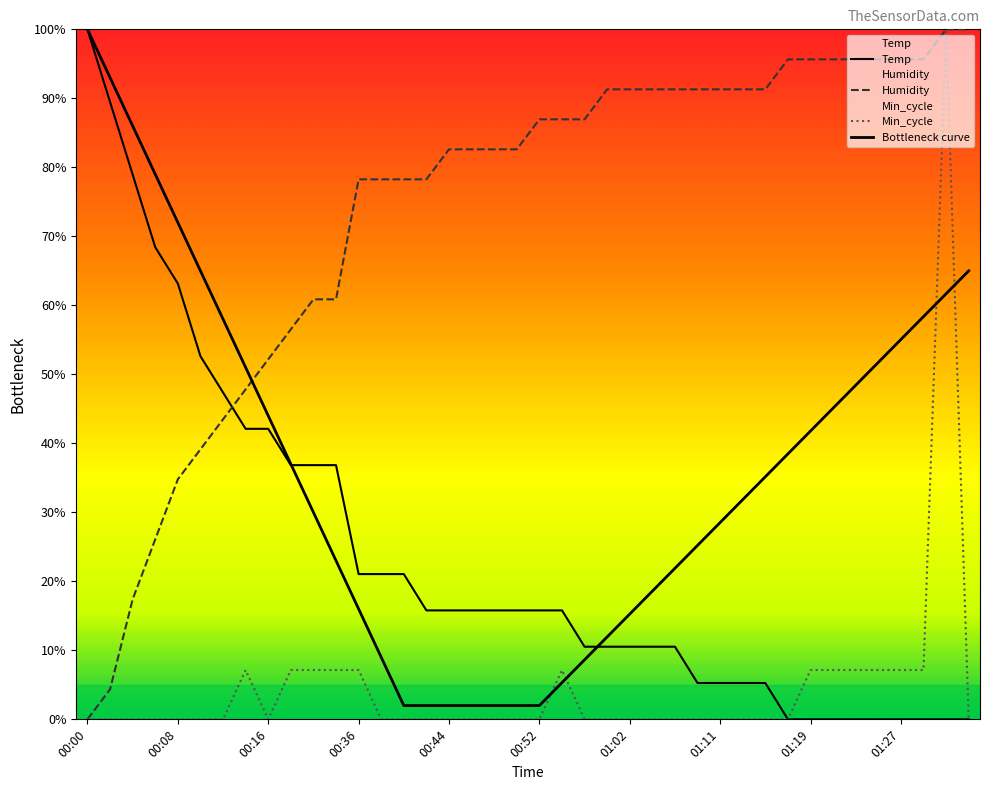

What are all the series names shown in the legend?

Temp, Humidity, Min_cycle